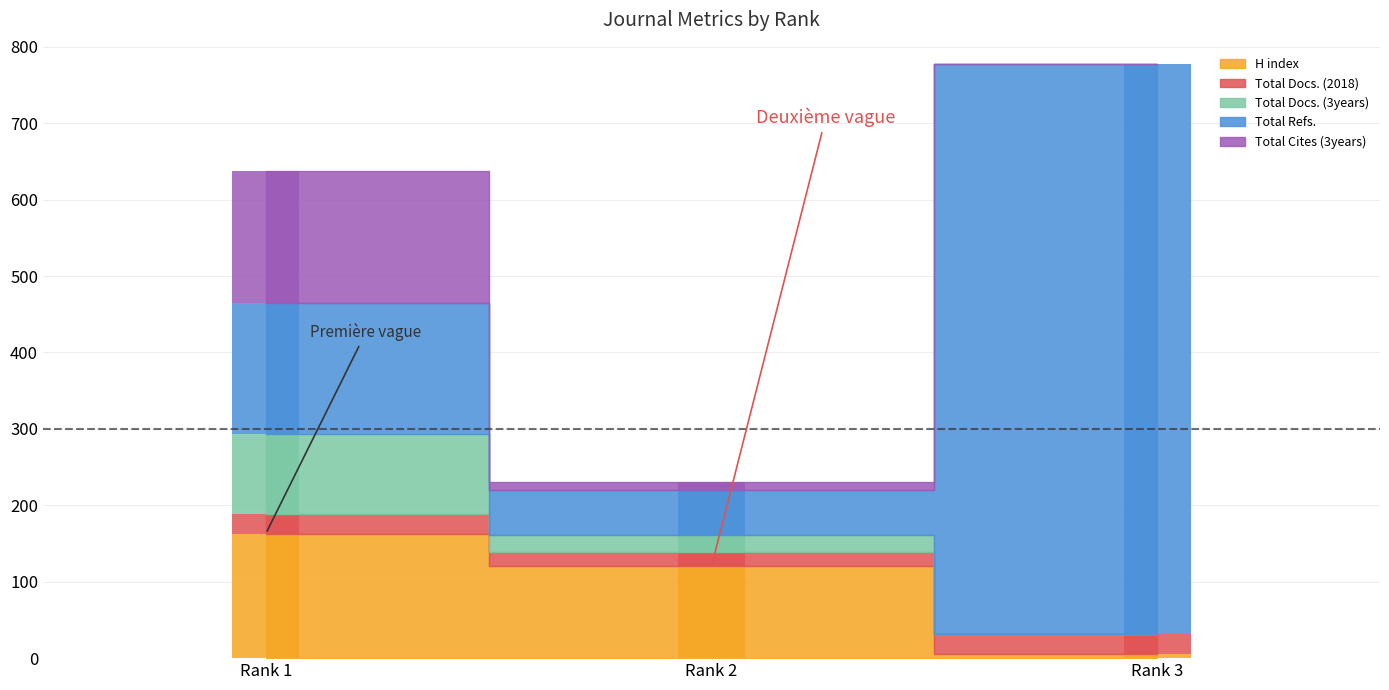

What are all the series names shown in the legend?

H index, Total Docs. (2018), Total Docs. (3years), Total Refs., Total Cites (3years)